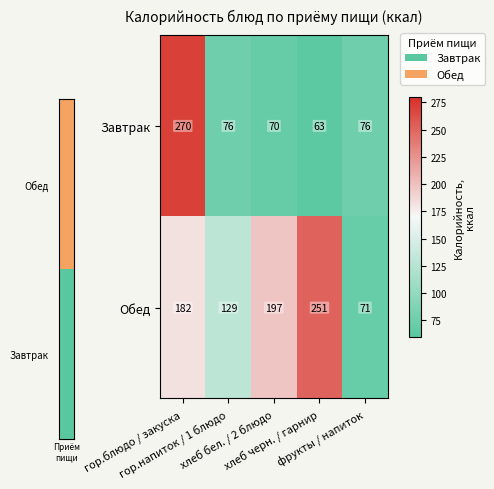

Where does the Завтрак series first go above 75?

гор.блюдо / закуска